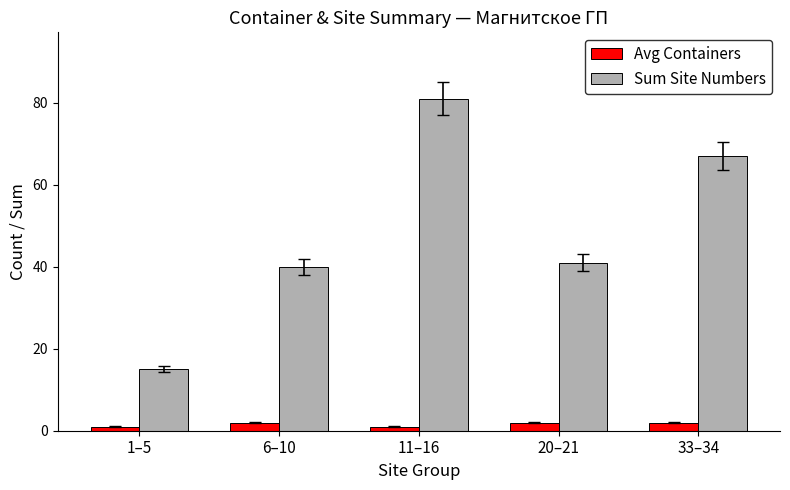

The Sum Site Numbers series shows 23 at 33–34. True or false?

False